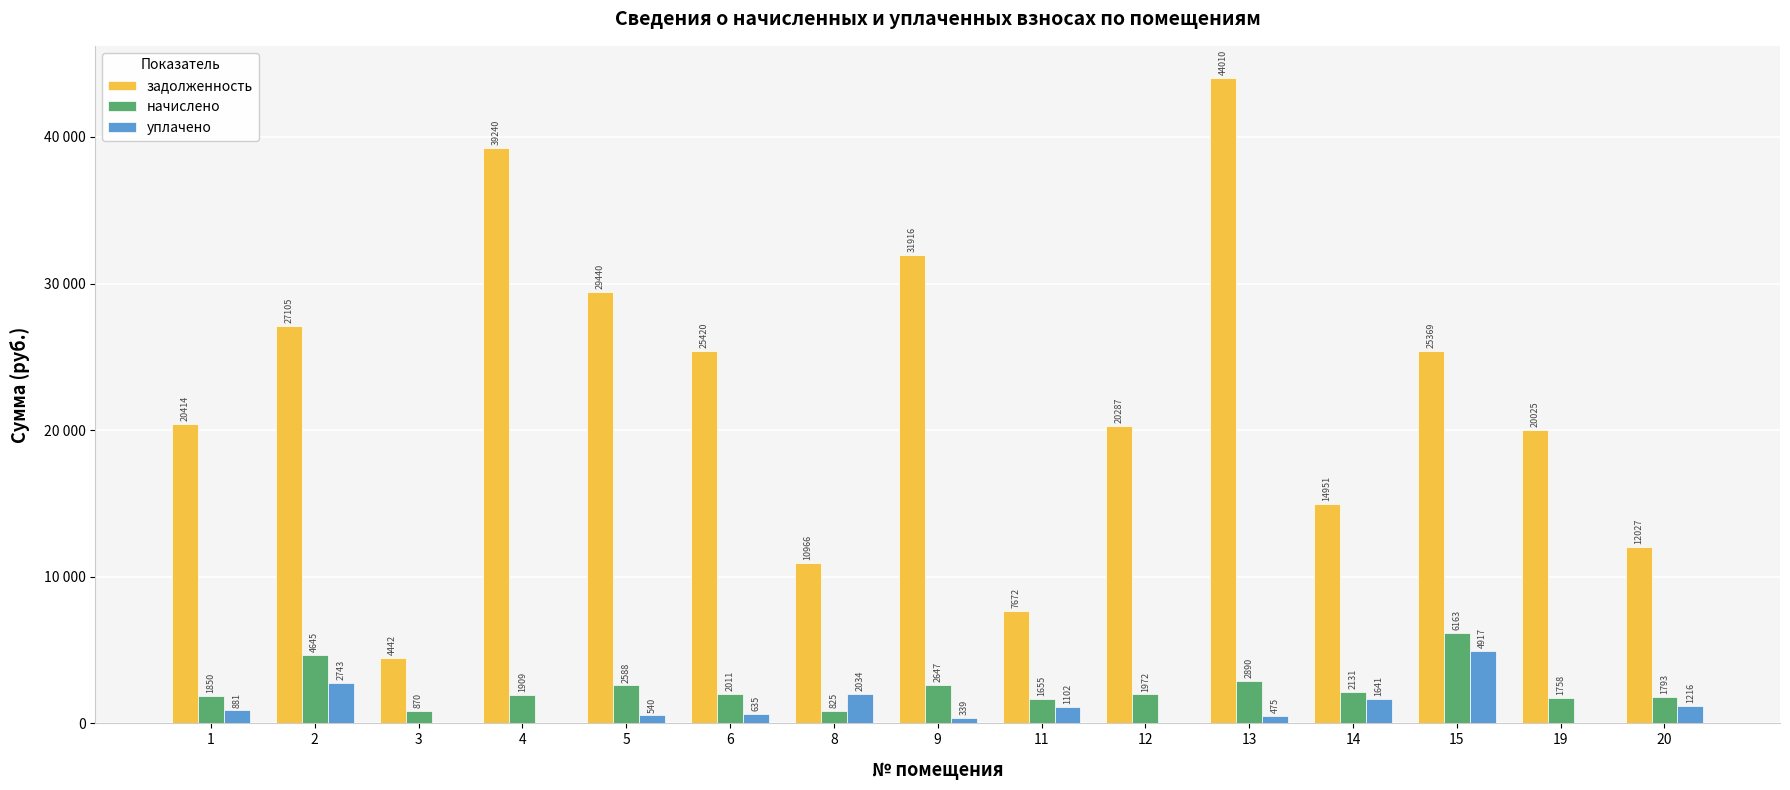

What are all the series names shown in the legend?

задолженность, начислено, уплачено